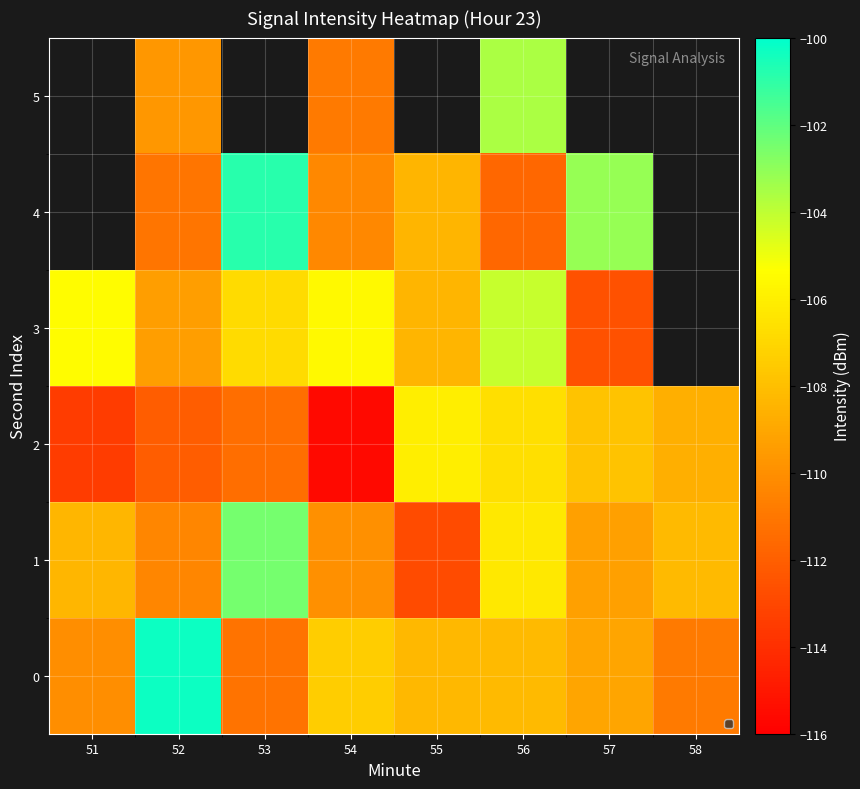

How many values in the 2 series are below -108?

5